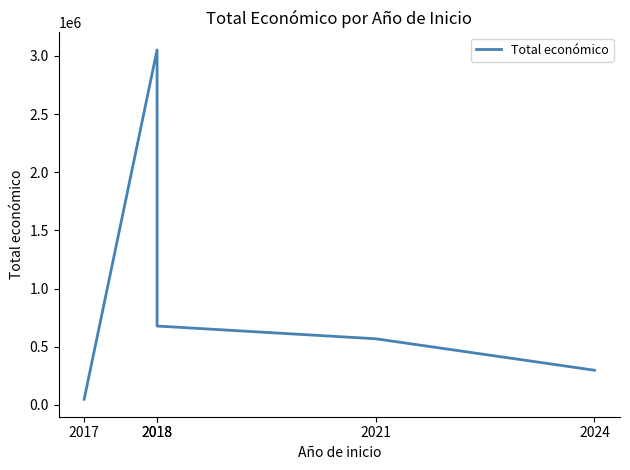

What is the ratio of the value at 2024 to the value at 2018?

0.4